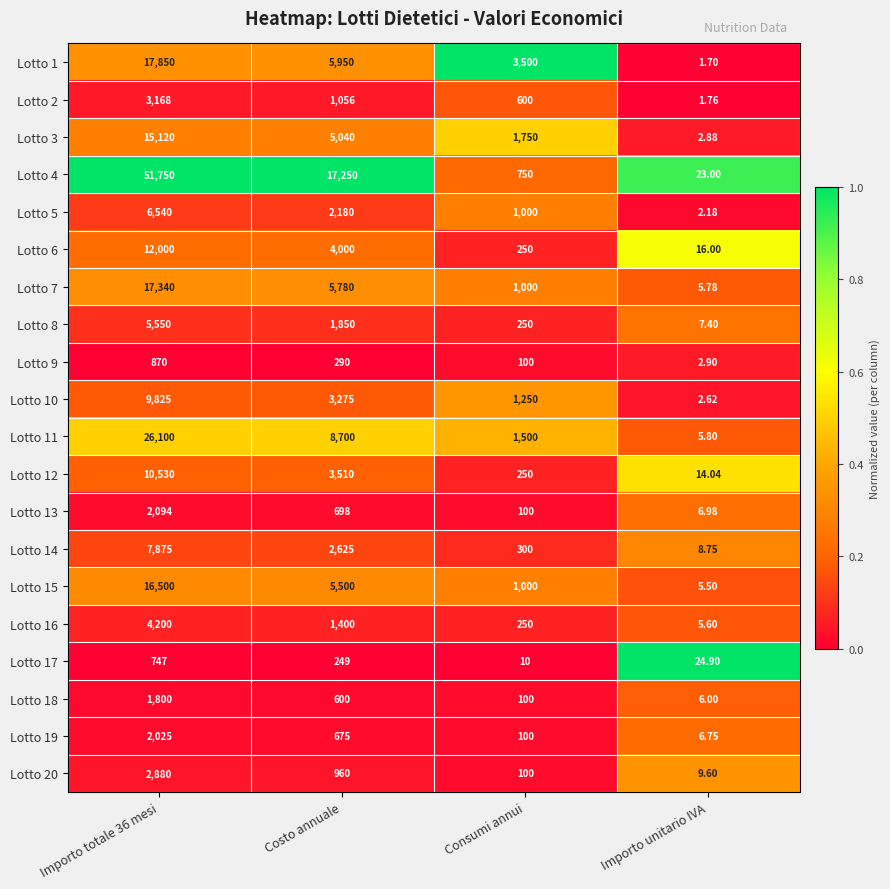

Which category has the lowest value across all series?

Importo unitario IVA